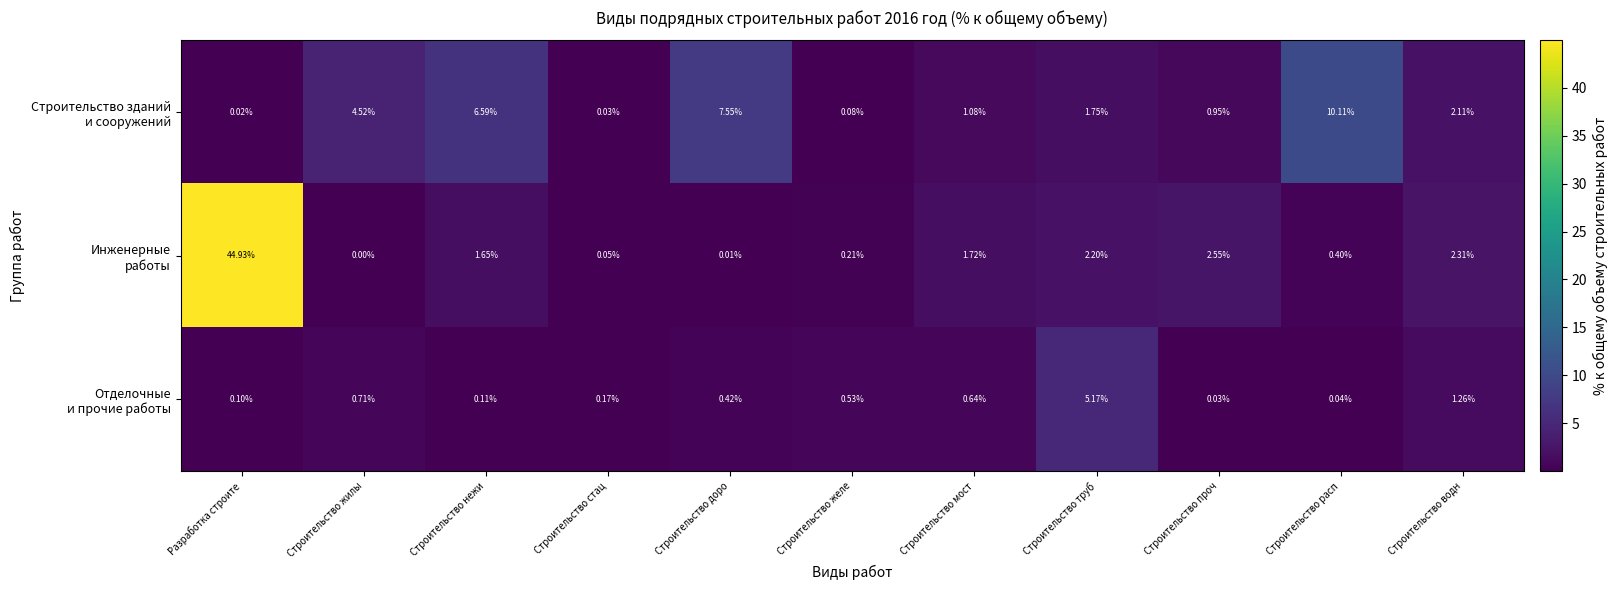

At which category does the chart reach its peak across all series?

Разработка строите